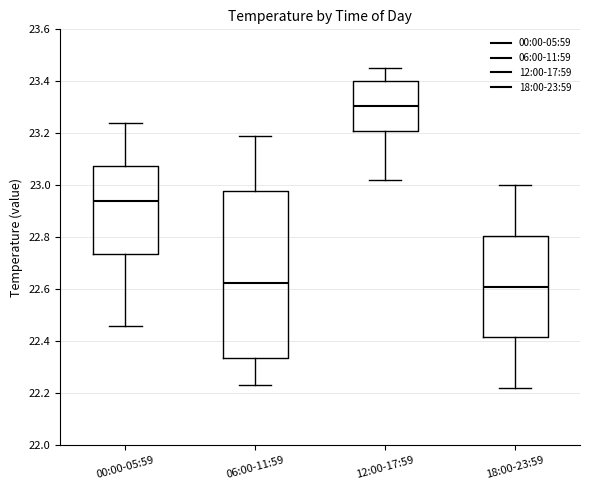

Which box's median line is the highest?

12:00-17:59